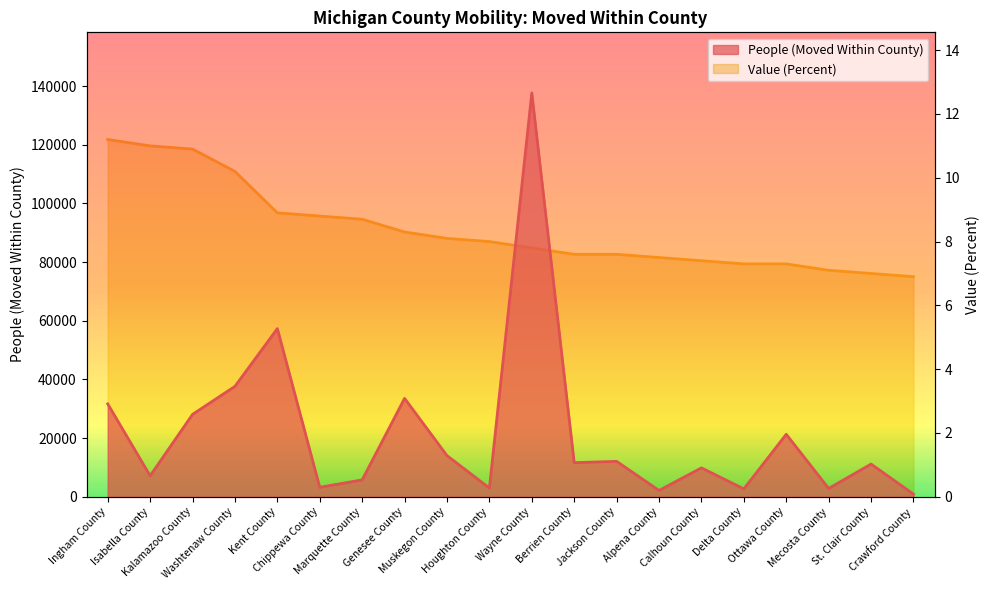

The value of Value (Percent) at Crawford County is 6.9. True or false?

True